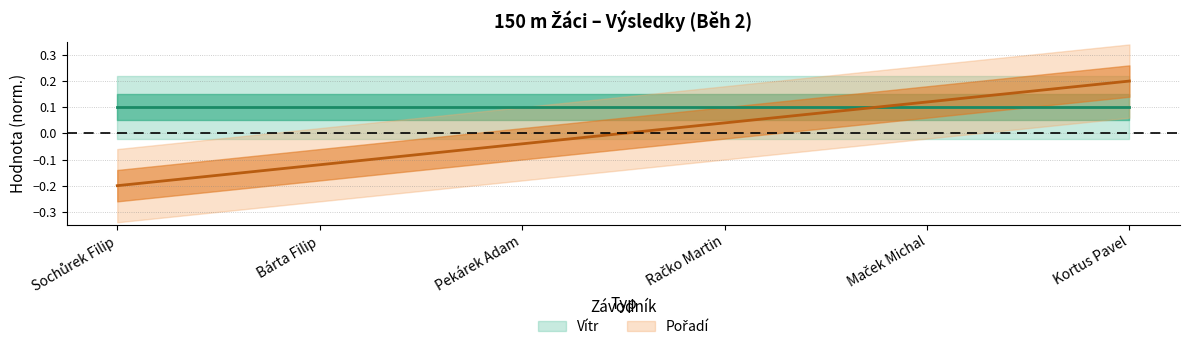

At which category does the chart reach its minimum across all series?

Sochůrek Filip